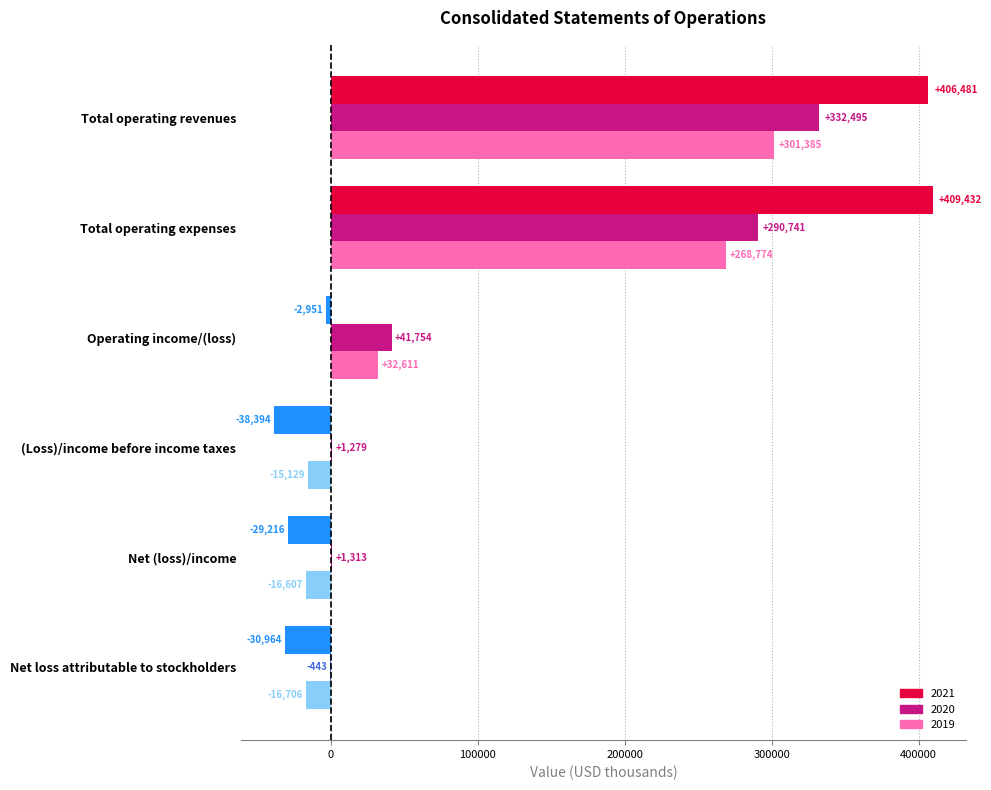

What is the sum of all 2019 values?

554328